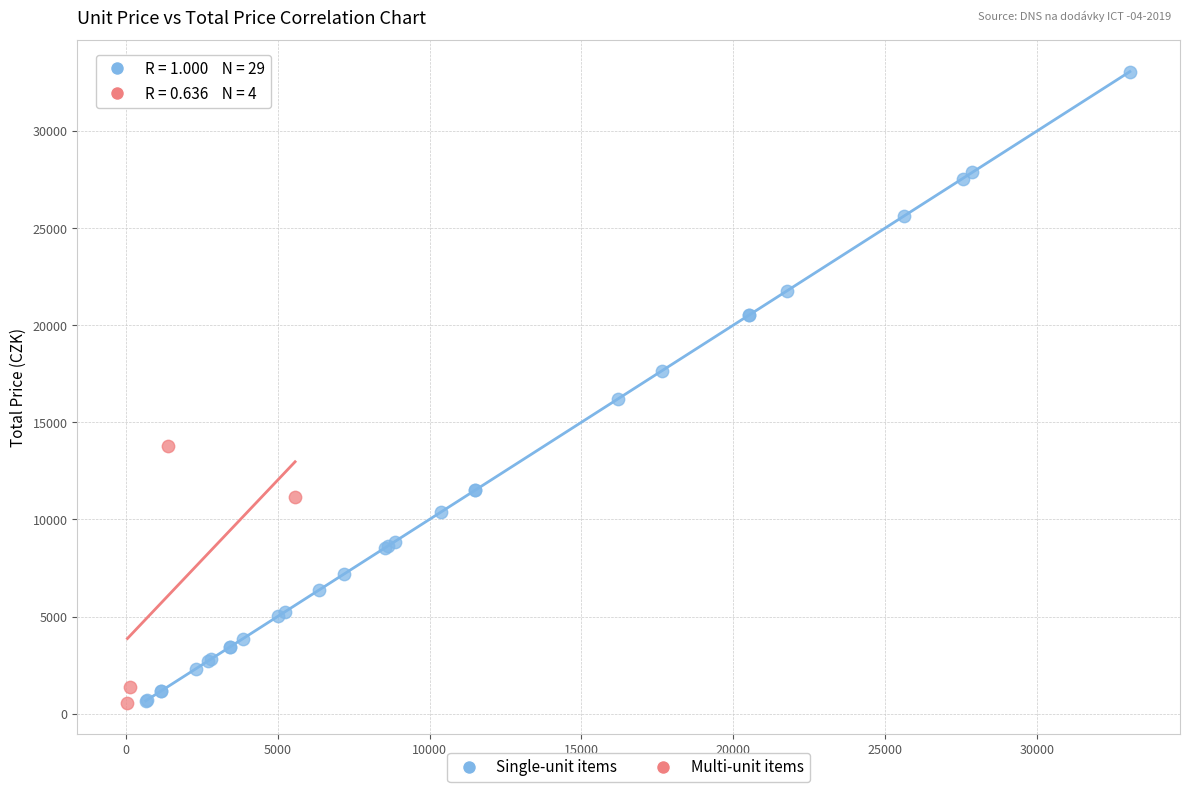

Which series has the widest spread of Y values?

Single-unit items